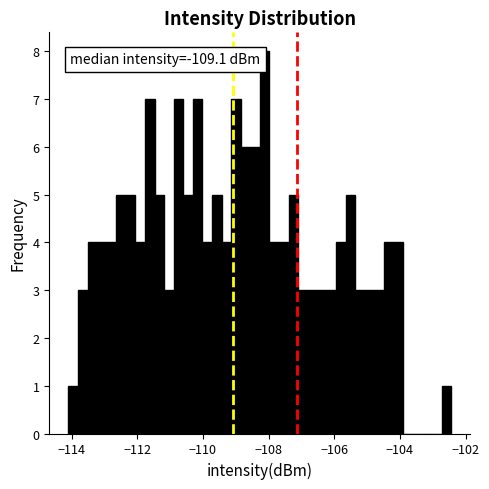

Around what value on the x-axis is the tallest bar? Give the approximate position of its centre, as read against the axis.

-108.2